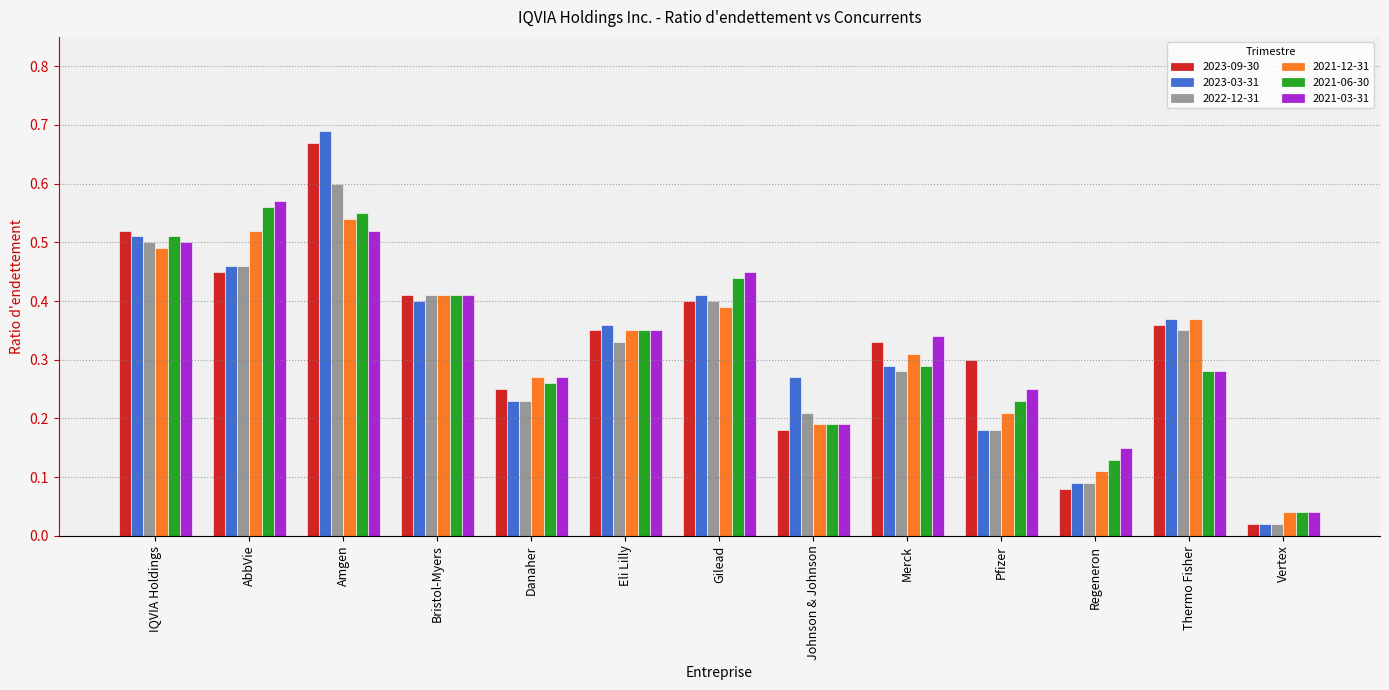

How many series are shown in this chart?

6